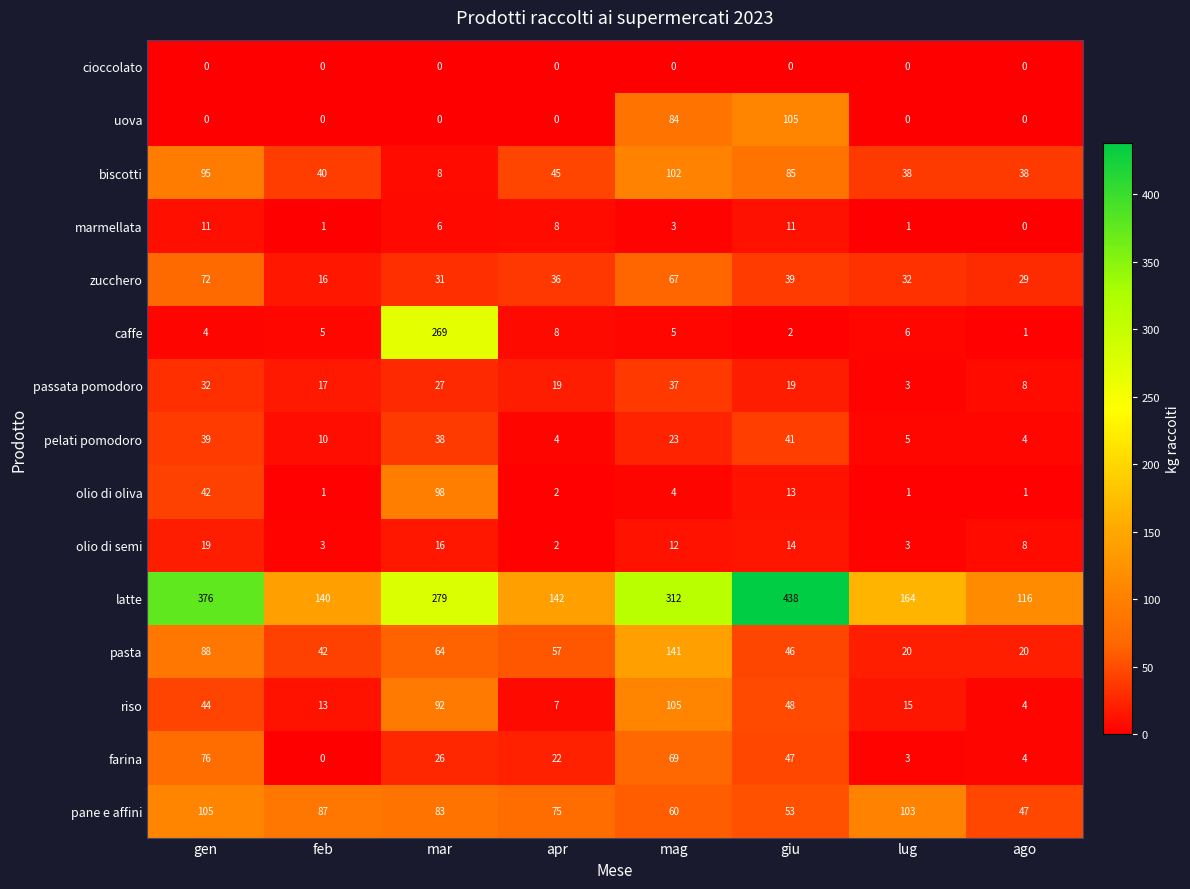

At how many categories does at least one series exceed 15?

8